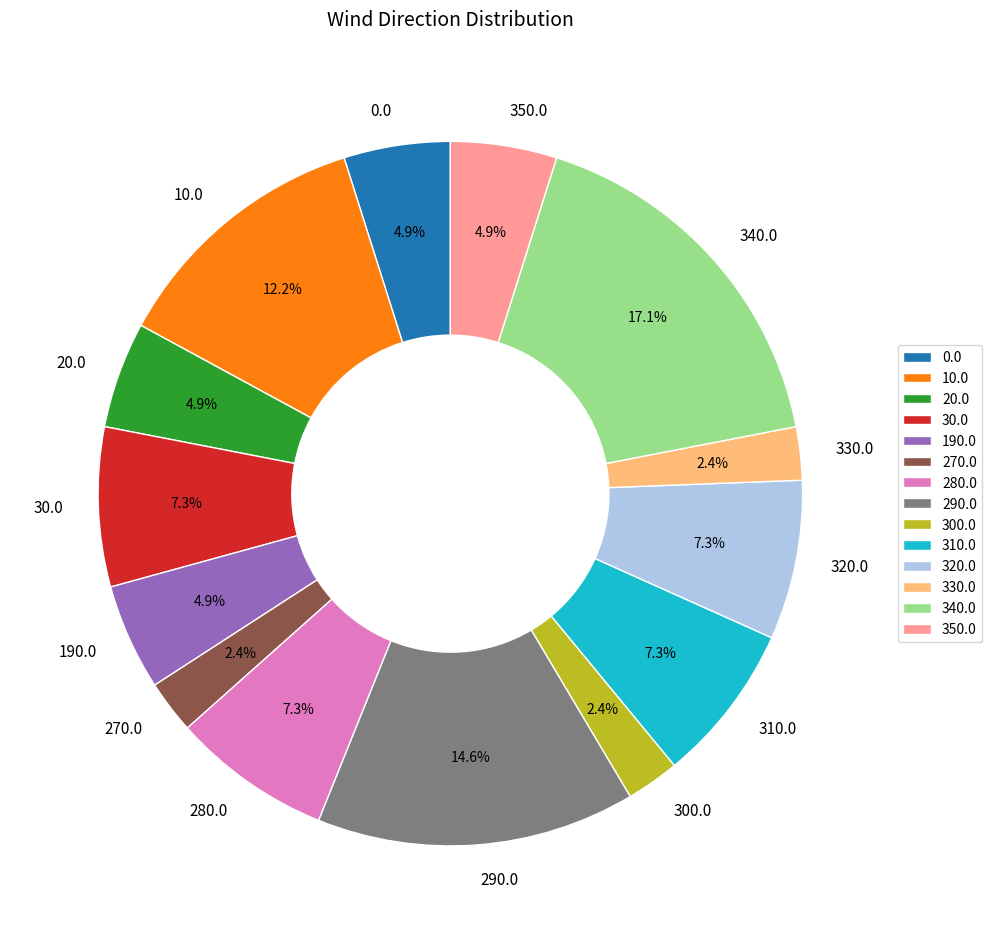

What is the total percentage of 270.0 and 0.0?

7.3%